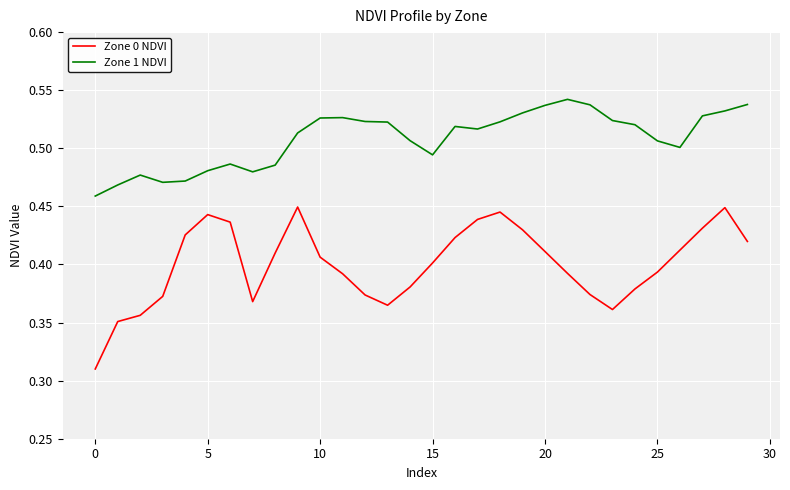

True or false: Zone 1 NDVI and Zone 0 NDVI cross at least once.

False